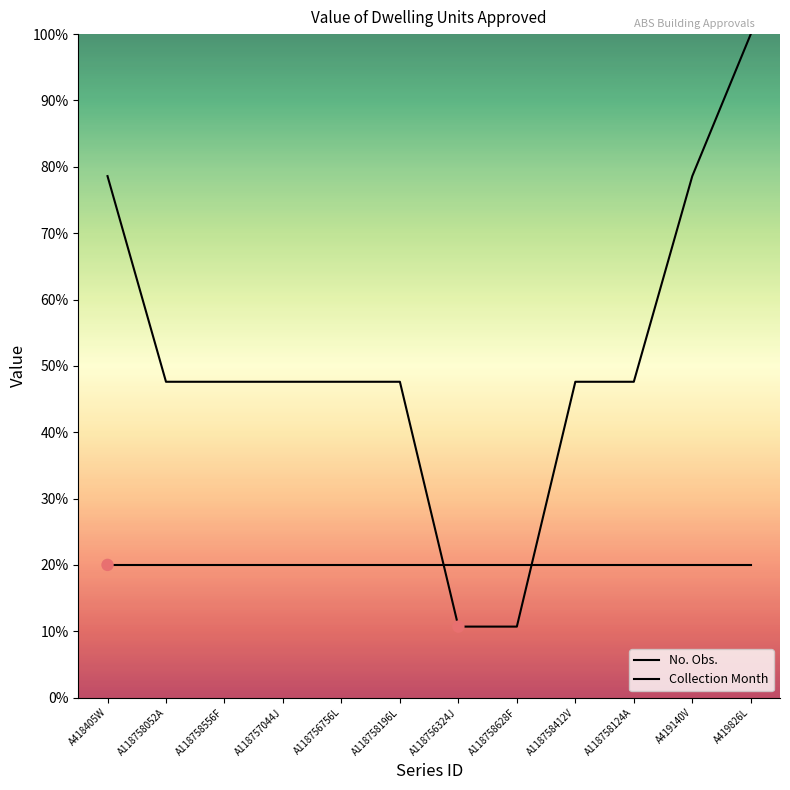

What is the change in value from A118758628F to A118758412V?

+36.9